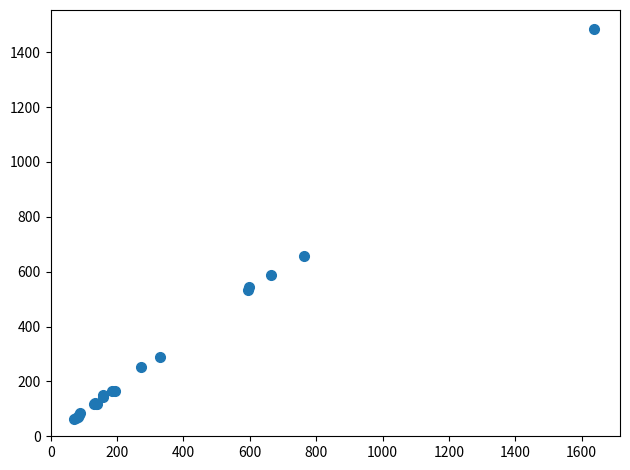

What Y value in the scatter plot is closest to 773?

658